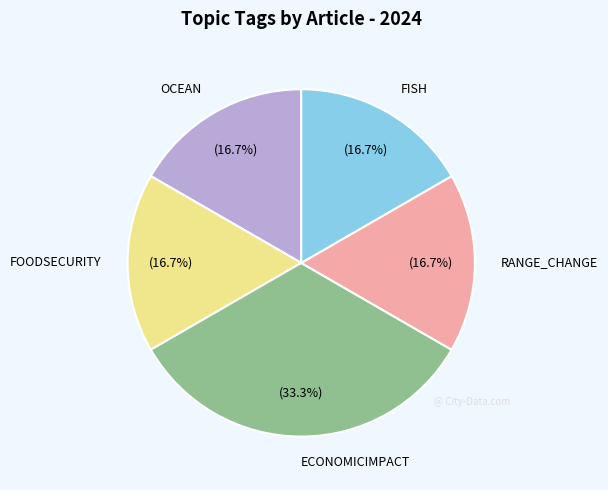

Which slice is the largest?

ECONOMICIMPACT